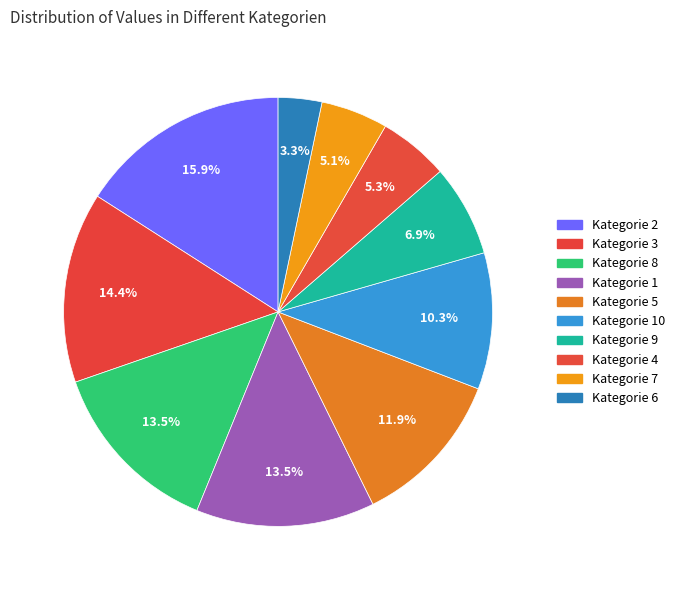

Count the number of slices in the pie.

10